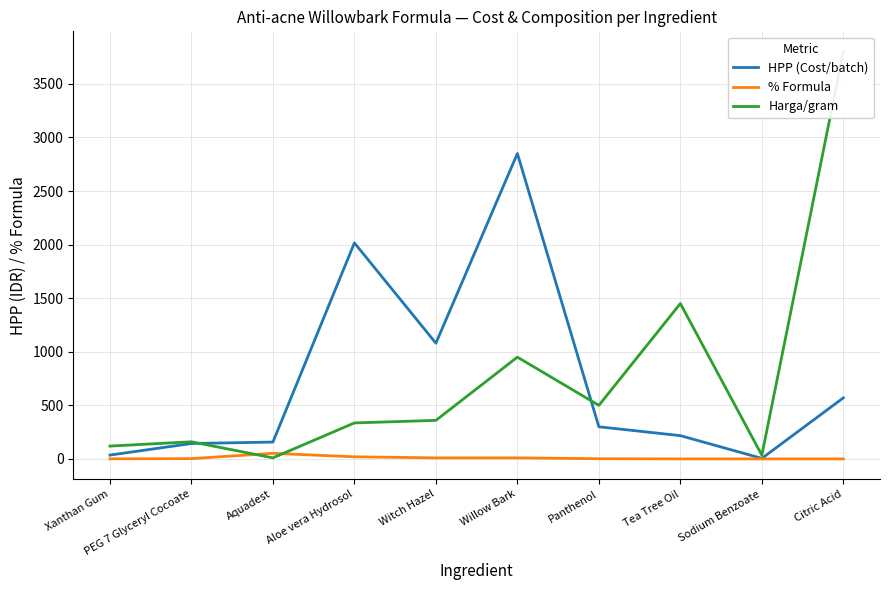

Rank the series at Sodium Benzoate from lowest to highest value.

% Formula, HPP (Cost/batch), Harga/gram